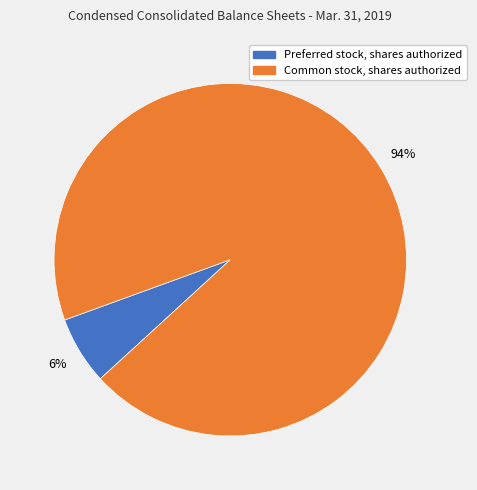

To the nearest percent, what is the average slice percentage?

50%